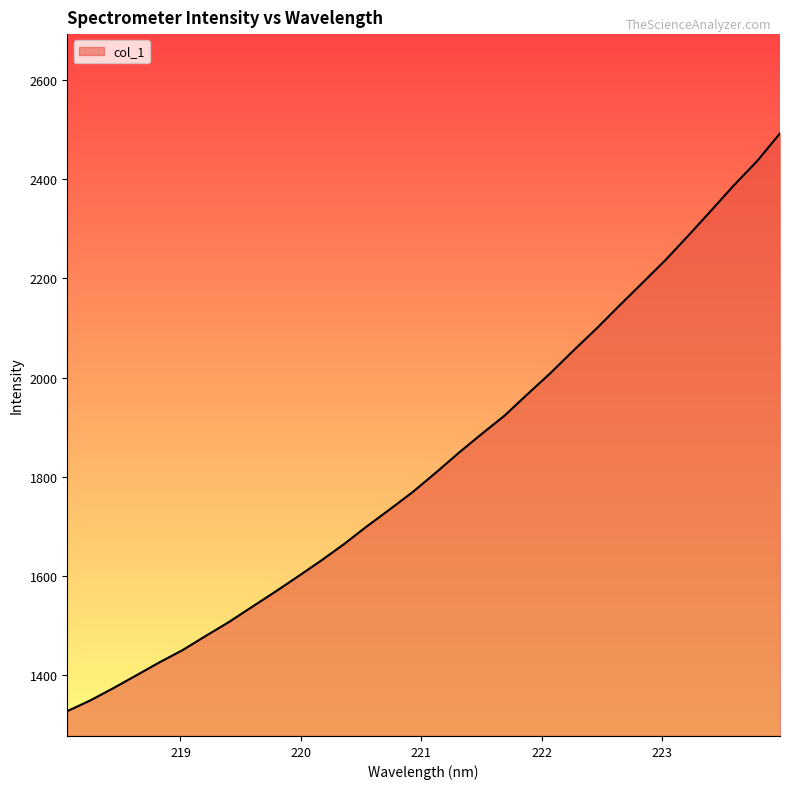

What is the maximum value shown in the chart?

2492.1